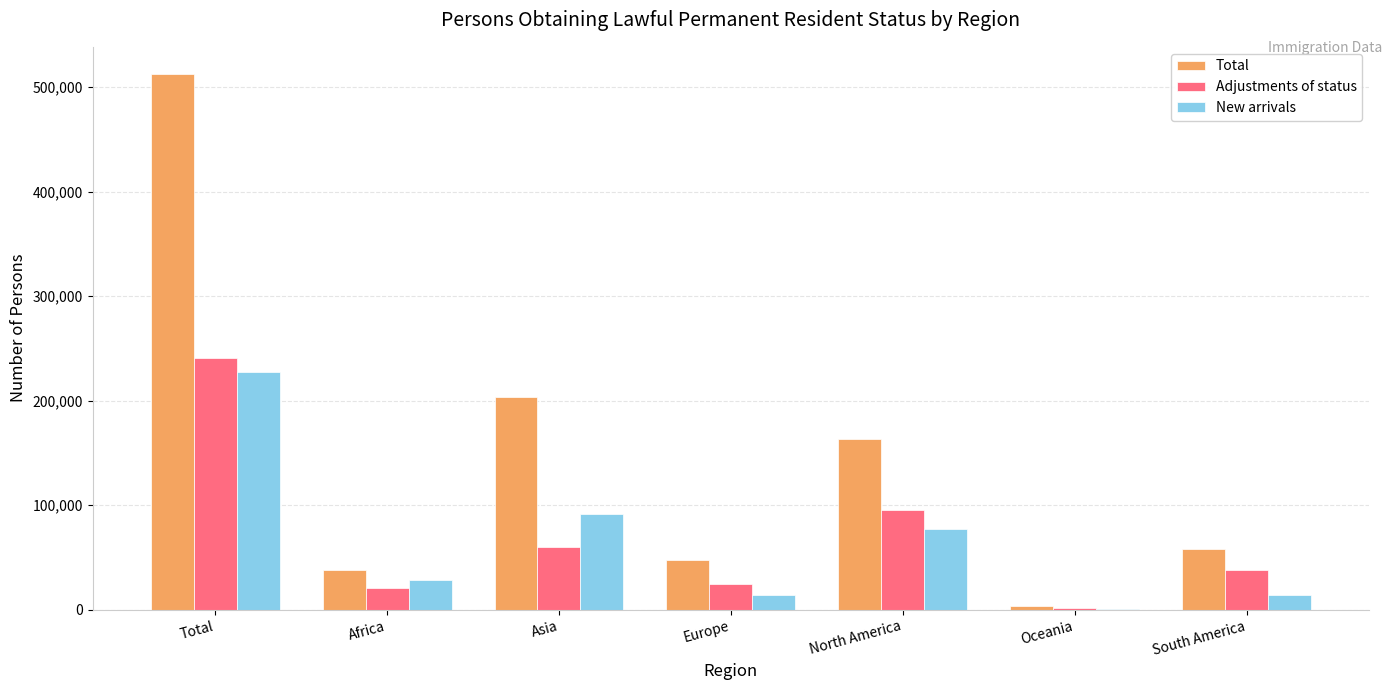

What is the sum of all Adjustments of status values?

481540